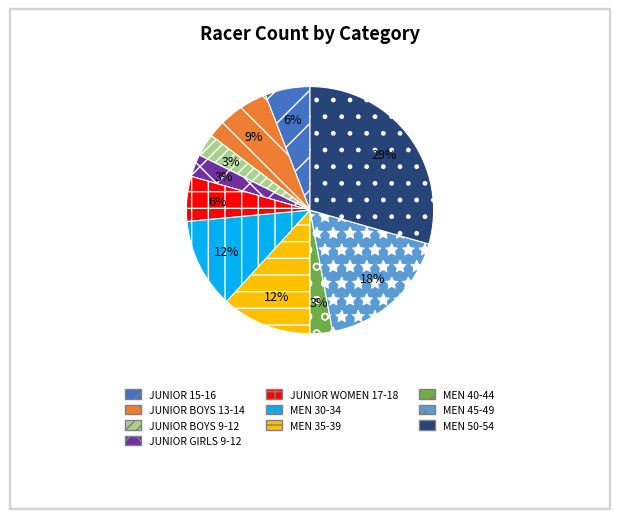

To the nearest percent, what percentage of the pie is MEN 45-49?

18%